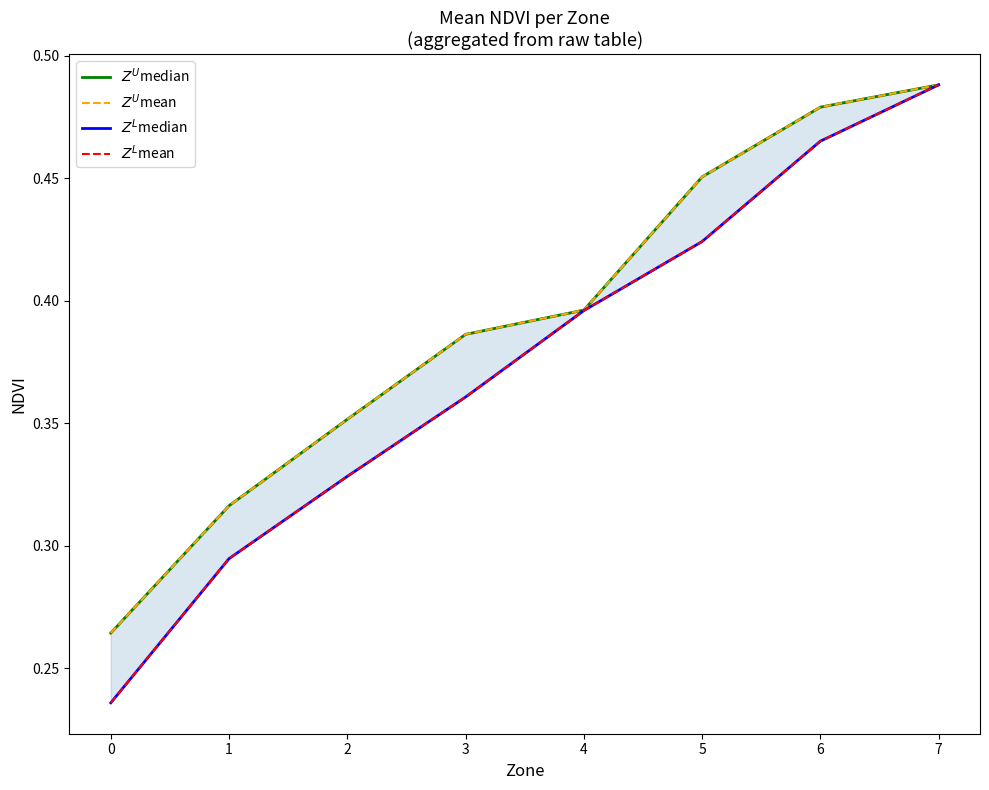

True or false: $Z^L$mean and $Z^L$median intersect in this chart.

False